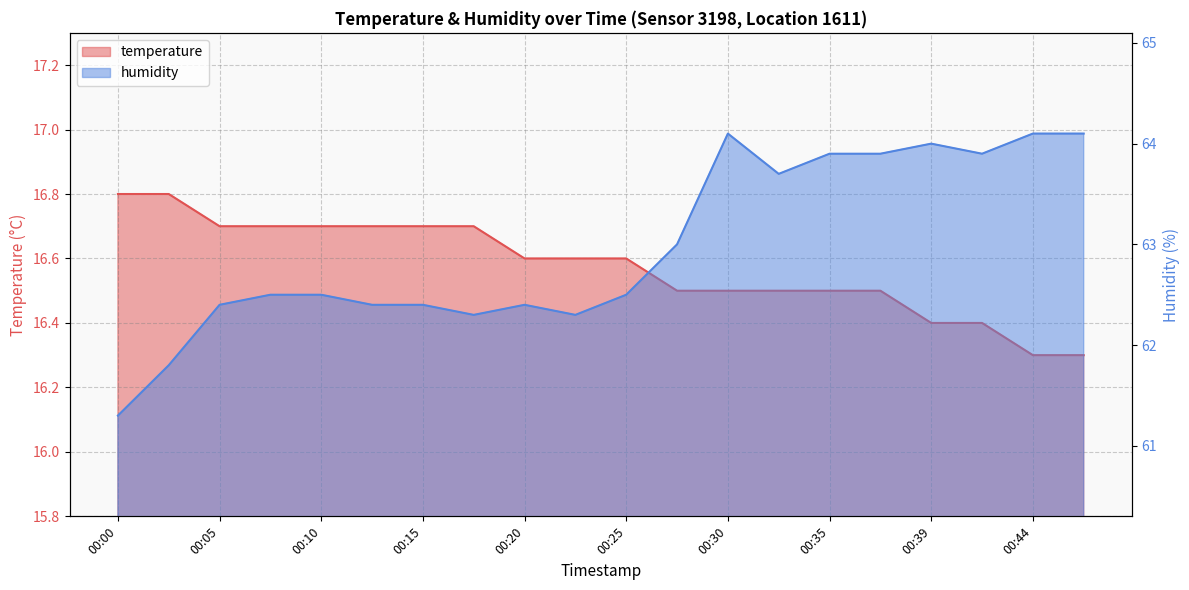

True or false: temperature has a value of 16.7 at 00:10.

True